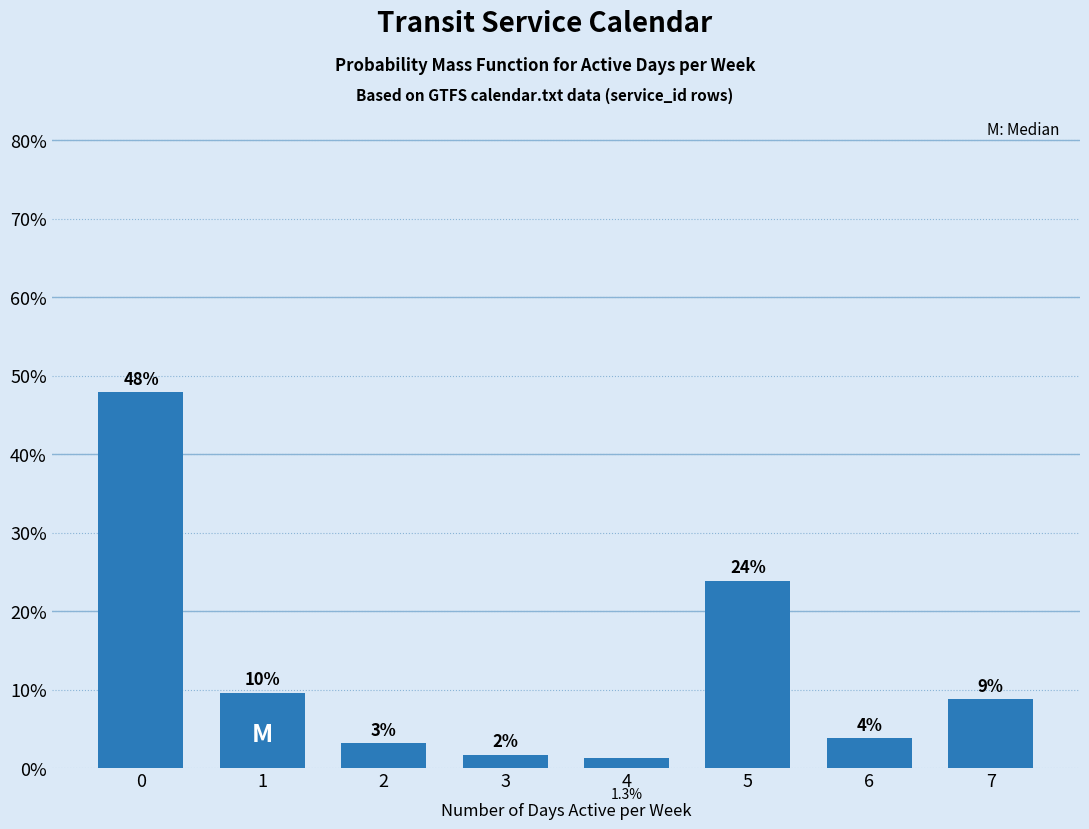

Are the bars horizontal?

No